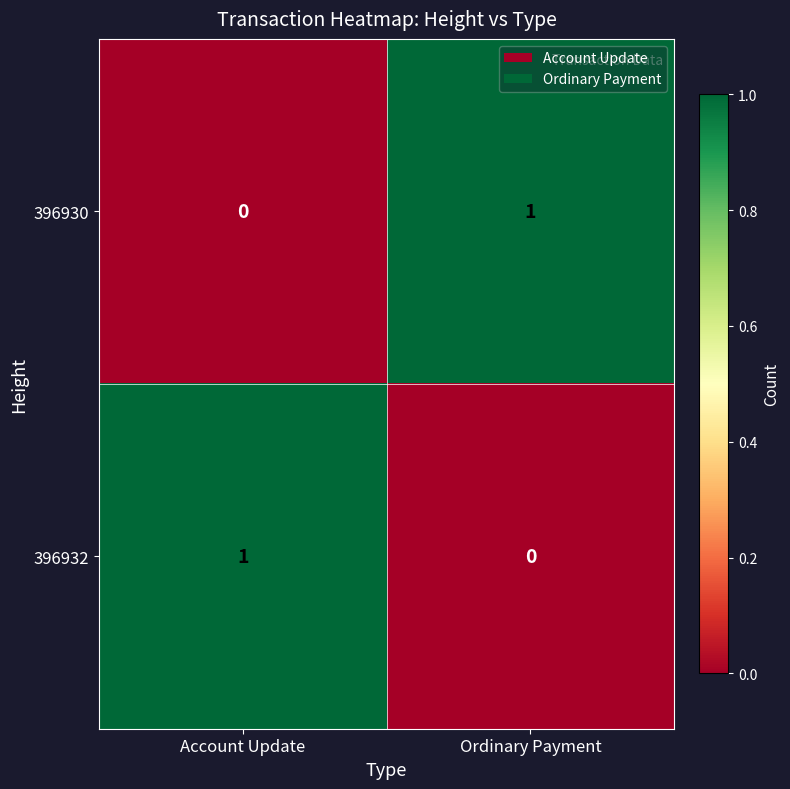

Rank the series at Ordinary Payment from highest to lowest value.

396930, 396932